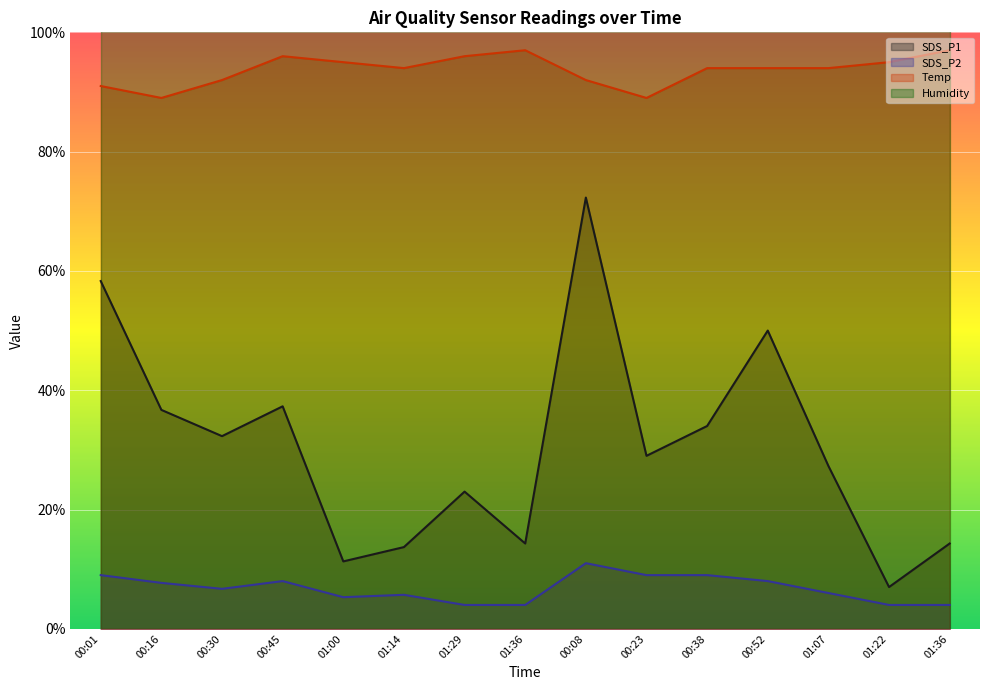

How many values in the Temp series exceed 9?

13